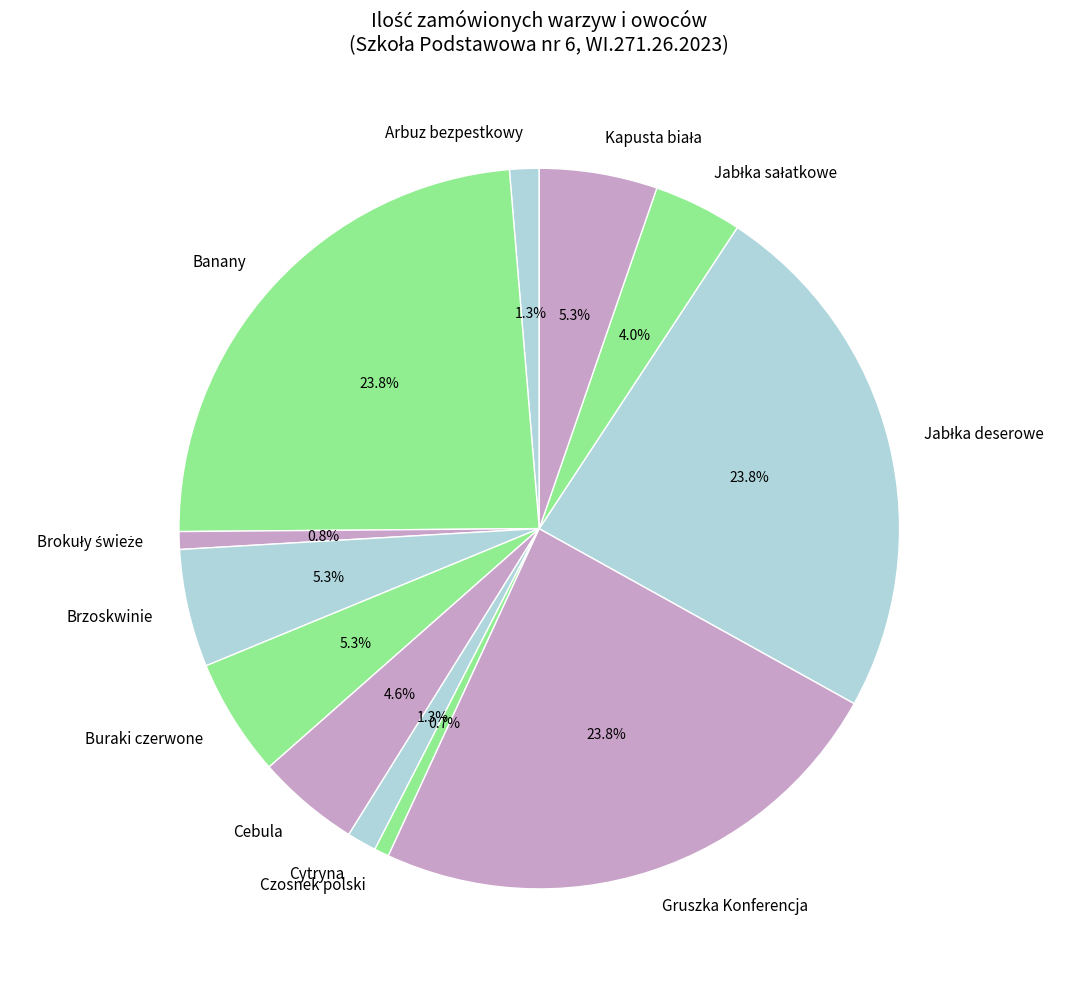

To the nearest percent, what is the average slice percentage?

8%